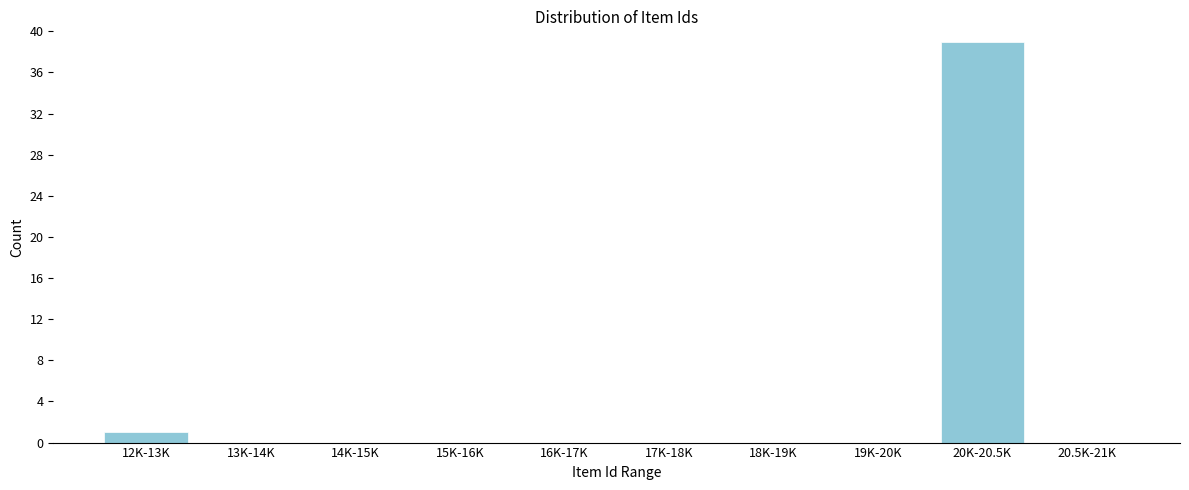

Which has a higher value, 17K-18K or 20K-20.5K?

20K-20.5K